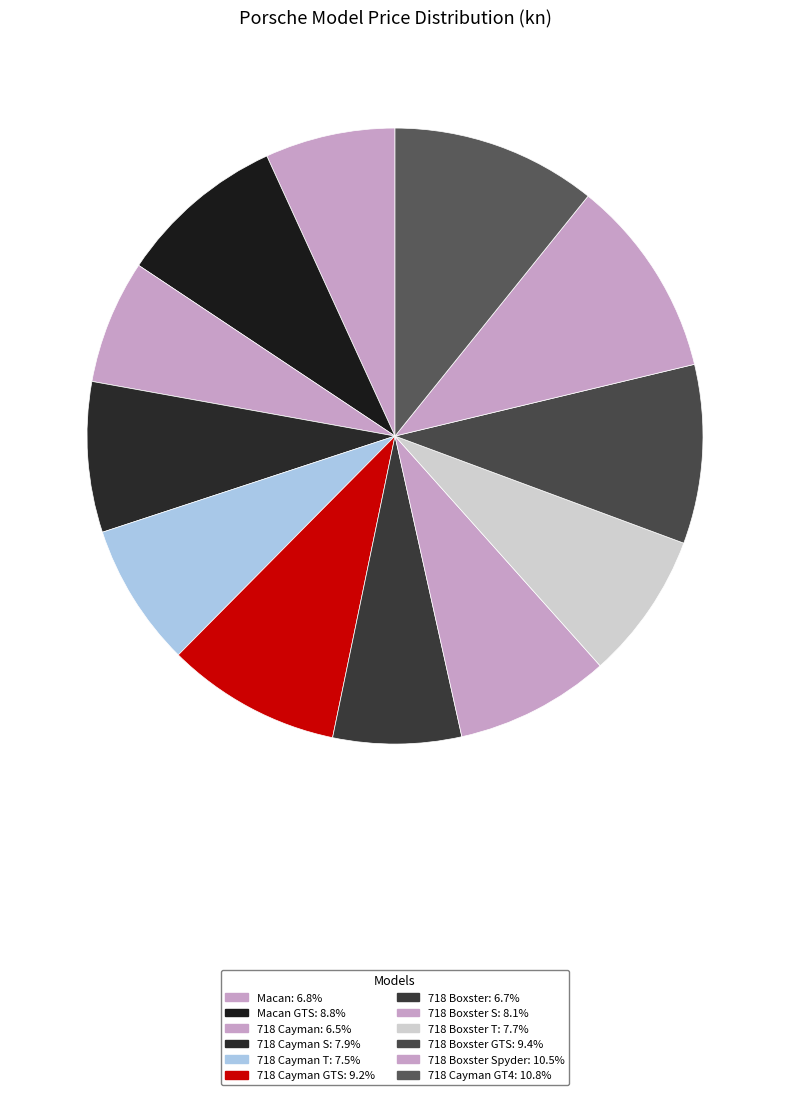

To the nearest percent, what is the difference between the largest and smallest slice percentages?

4%